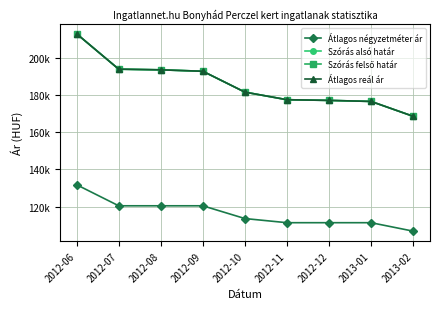

At which label does Átlagos négyzetméter ár first exceed 113590?

2012-06